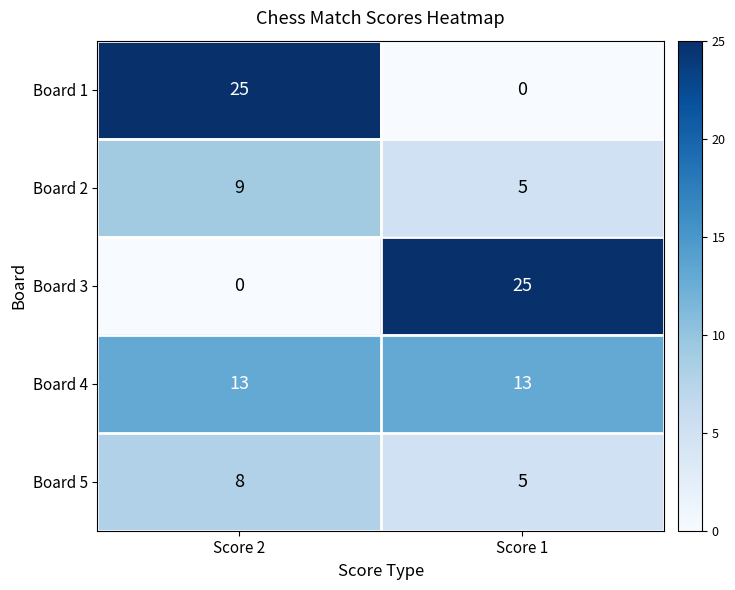

At which label does Board 3 reach its minimum?

Score 2